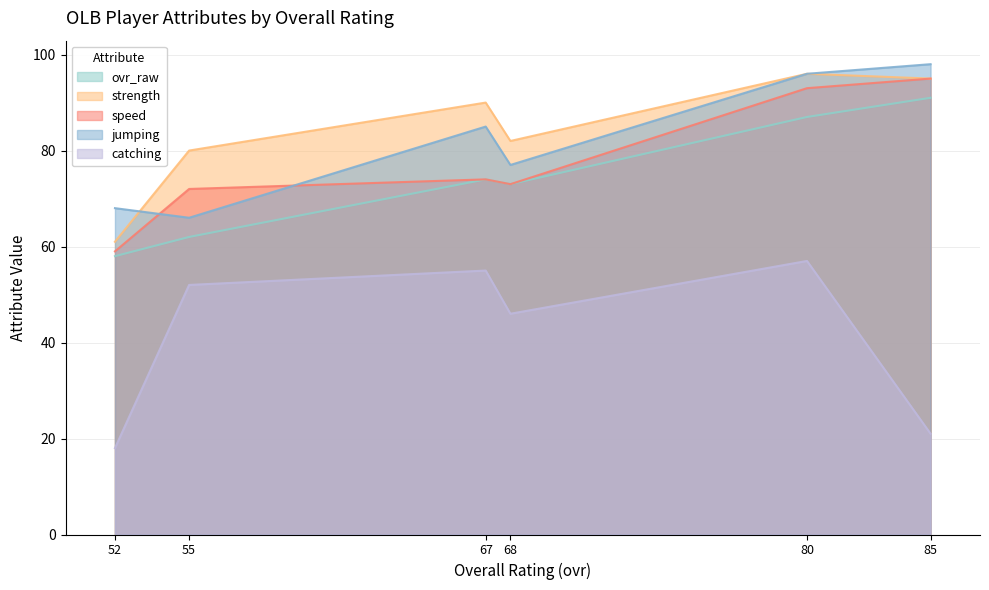

Which label corresponds to the smallest value in the chart?

52